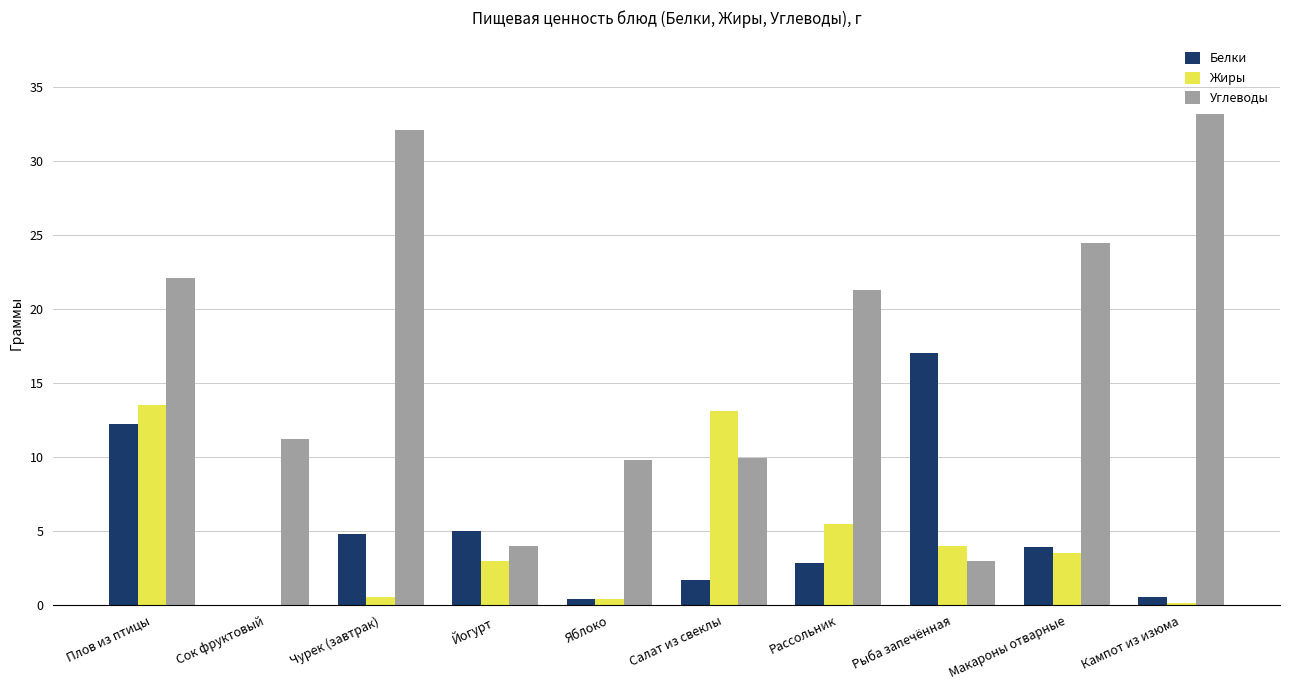

Is it true that Белки equals 5.5 at Макароны отварные?

False